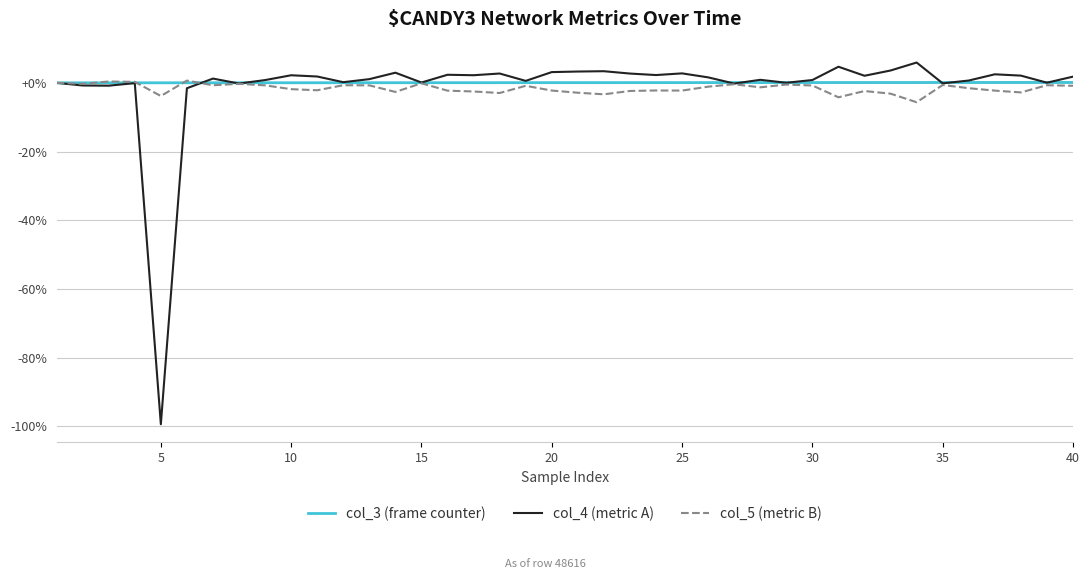

What is the smallest value displayed?

-99.3